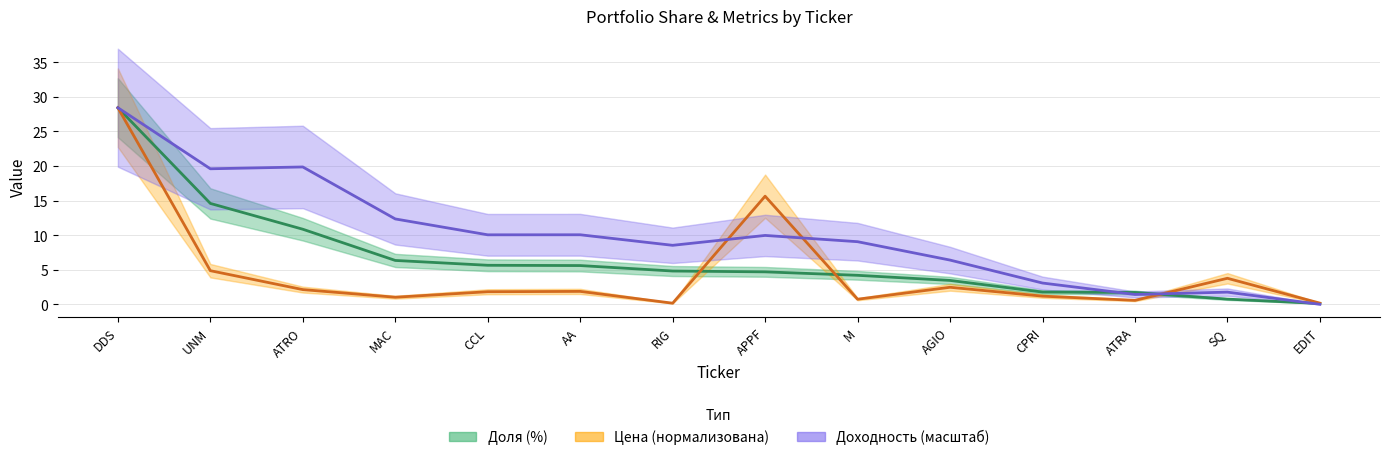

The Цена (нормализована) series shows 0.6 at ATRA. True or false?

True